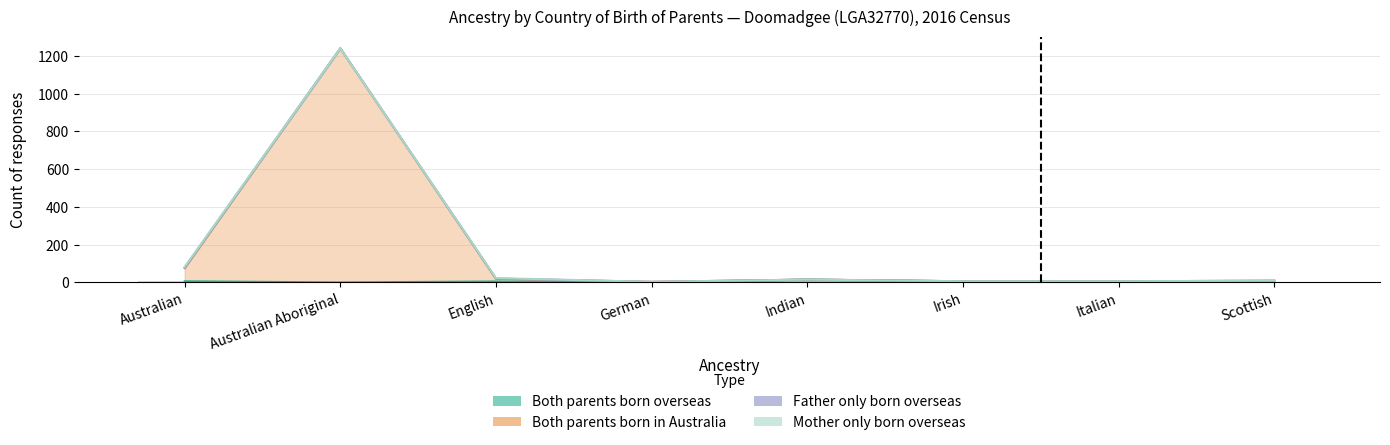

What is the difference between the Both parents born in Australia values at English and Indian?

5